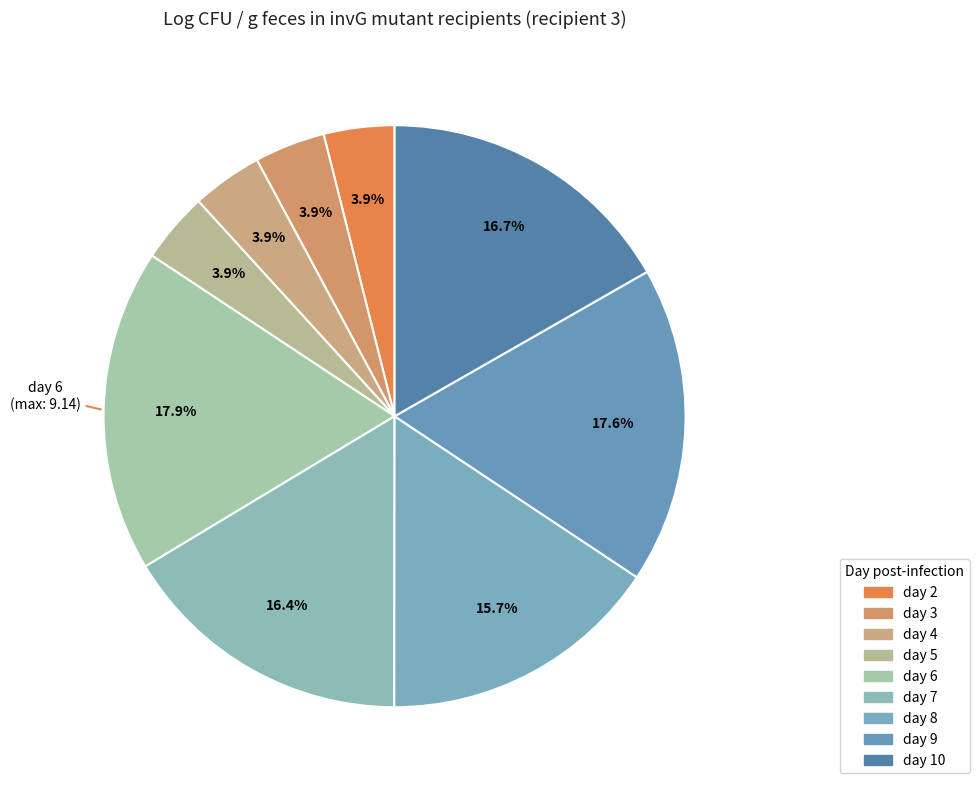

Which slice is the largest?

day 6